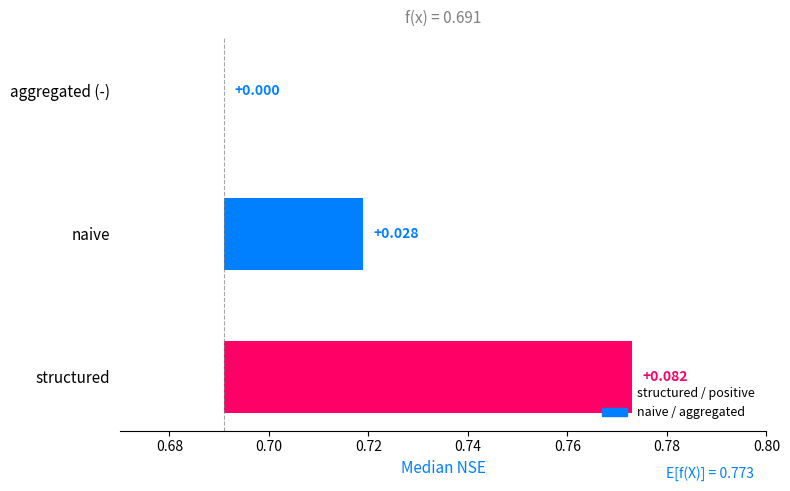

How many categories are shown in the chart?

3